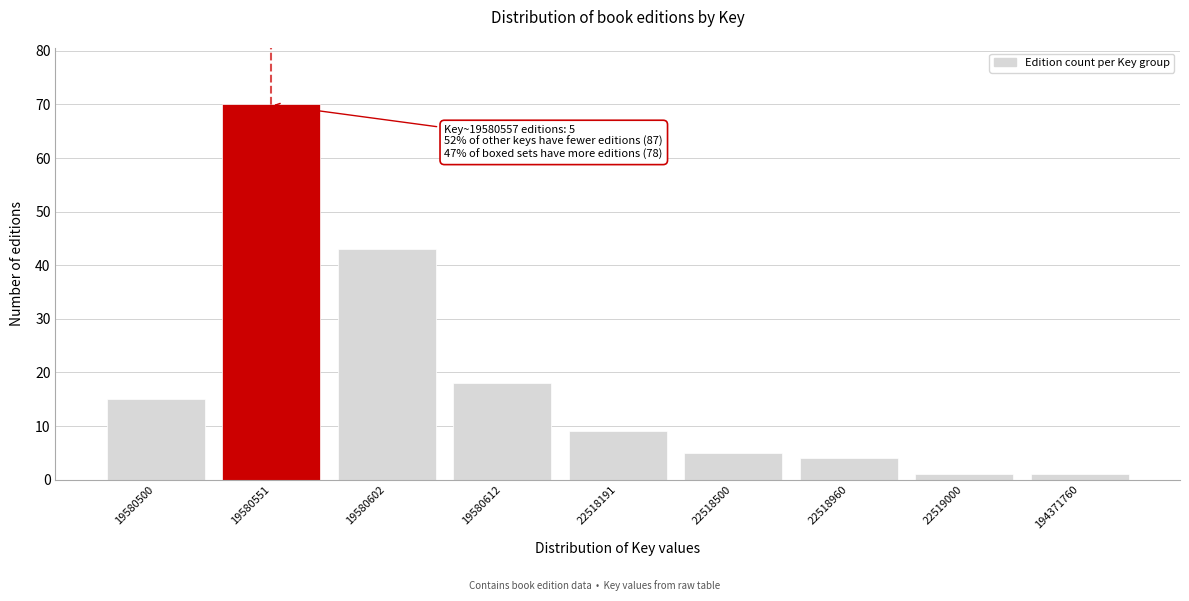

Reading left to right, transcribe all the data shown in this chart.

19580500=15	19580551=70	19580602=43	19580612=18	22518191=9	22518500=5	22518960=4	22519000=1	194371760=1